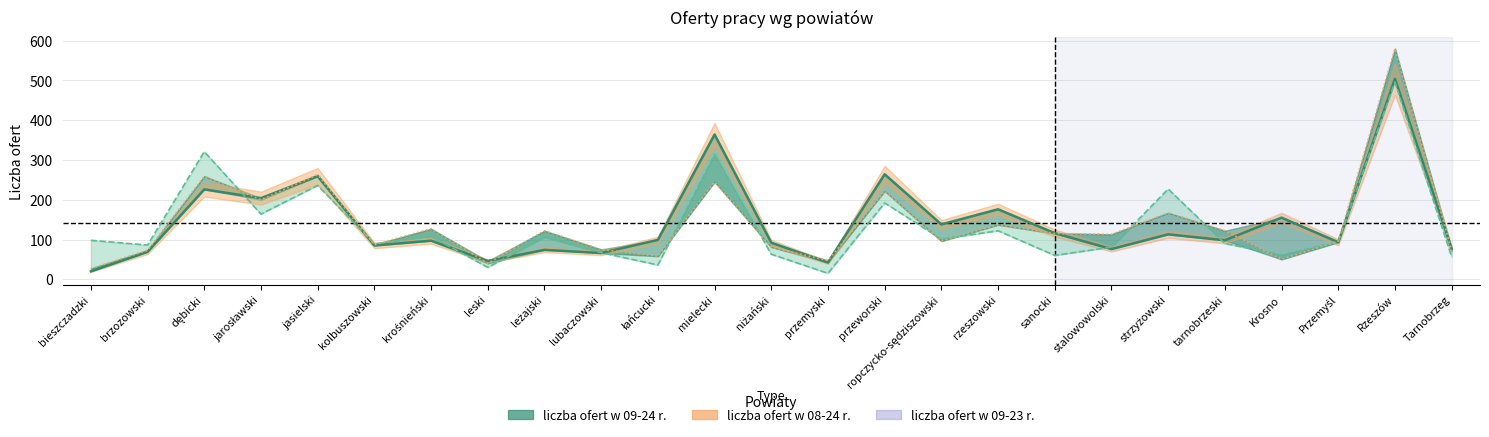

Which series has the largest total across all categories?

liczba ofert w 09-24 r.